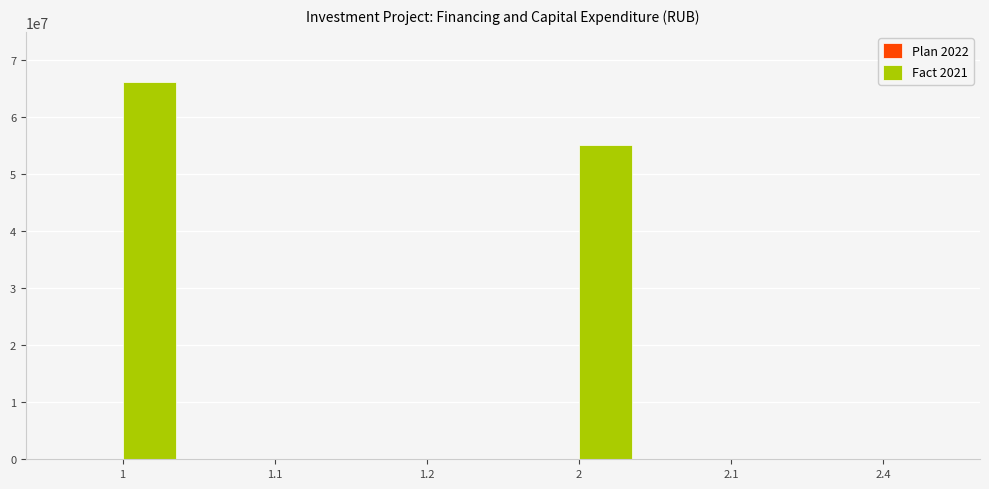

Reading right to left, transcribe all the data shown in this chart.

2.4=0	2.1=0	2=55126983	1.2=0	1.1=0	1=66152380